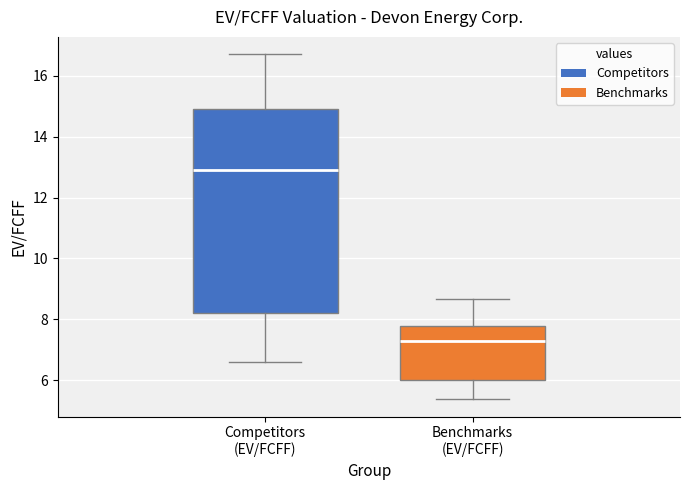

Reading left to right, read every box against the y-axis: the position of its median line, the range the box covers, and the ends of its whiskers. The values are not printed on the chart, so give them approximately, as read against the axis.

Competitors (EV/FCFF): median 12.8, box 8.2 to 15.0, whiskers 6.6 to 16.8
Benchmarks (EV/FCFF): median 7.2, box 6.0 to 7.8, whiskers 5.4 to 8.6